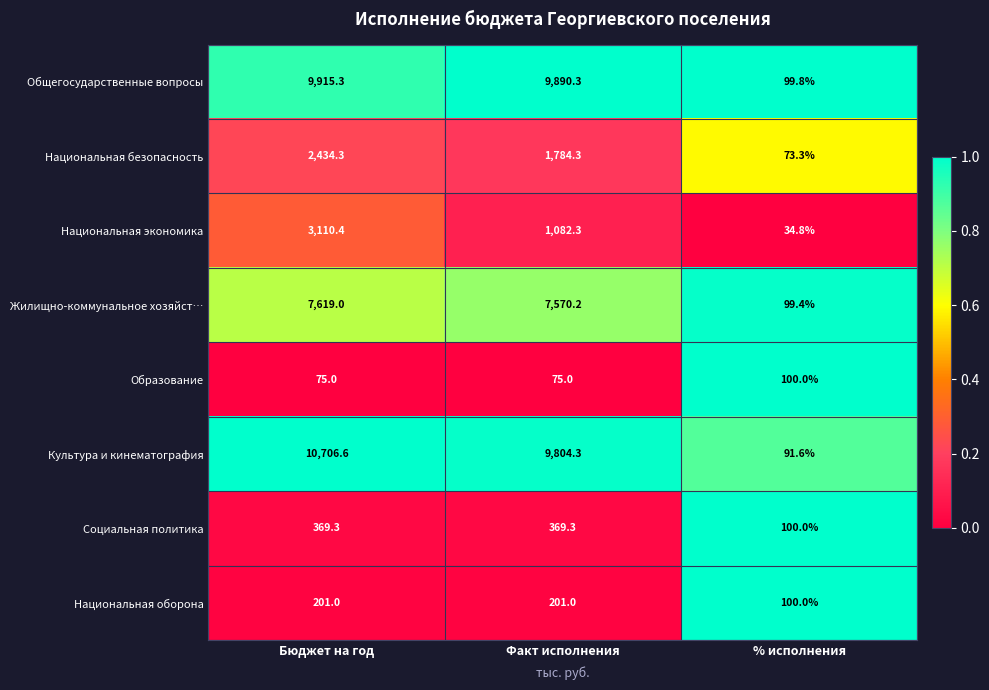

Count the number of data series in this chart.

8